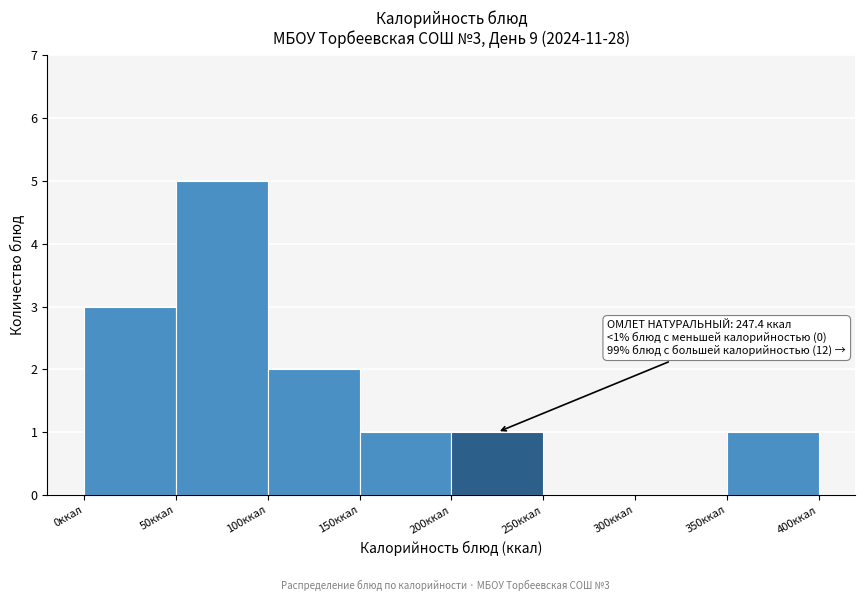

Which range on the x-axis has the tallest bar?

50 to 100